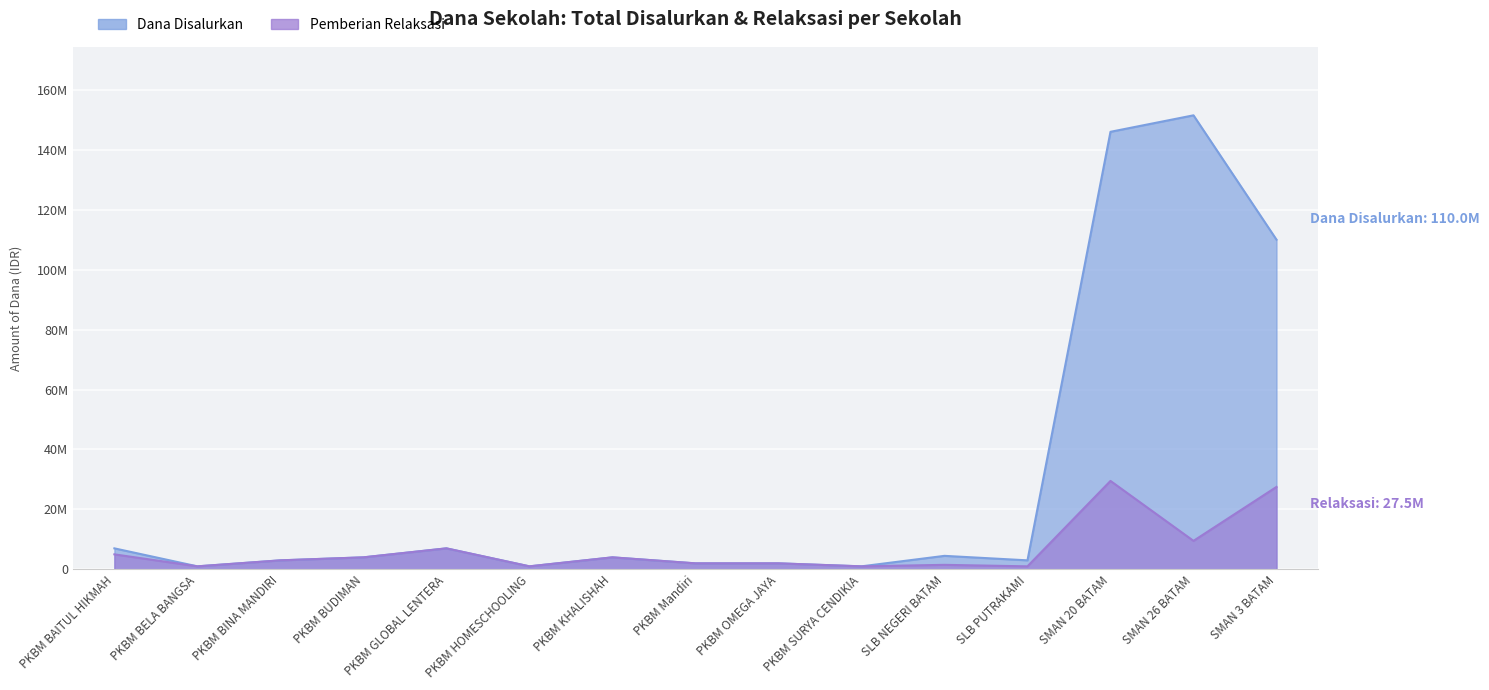

Rank the series at SLB PUTRAKAMI from lowest to highest value.

Pemberian Relaksasi, Dana Disalurkan